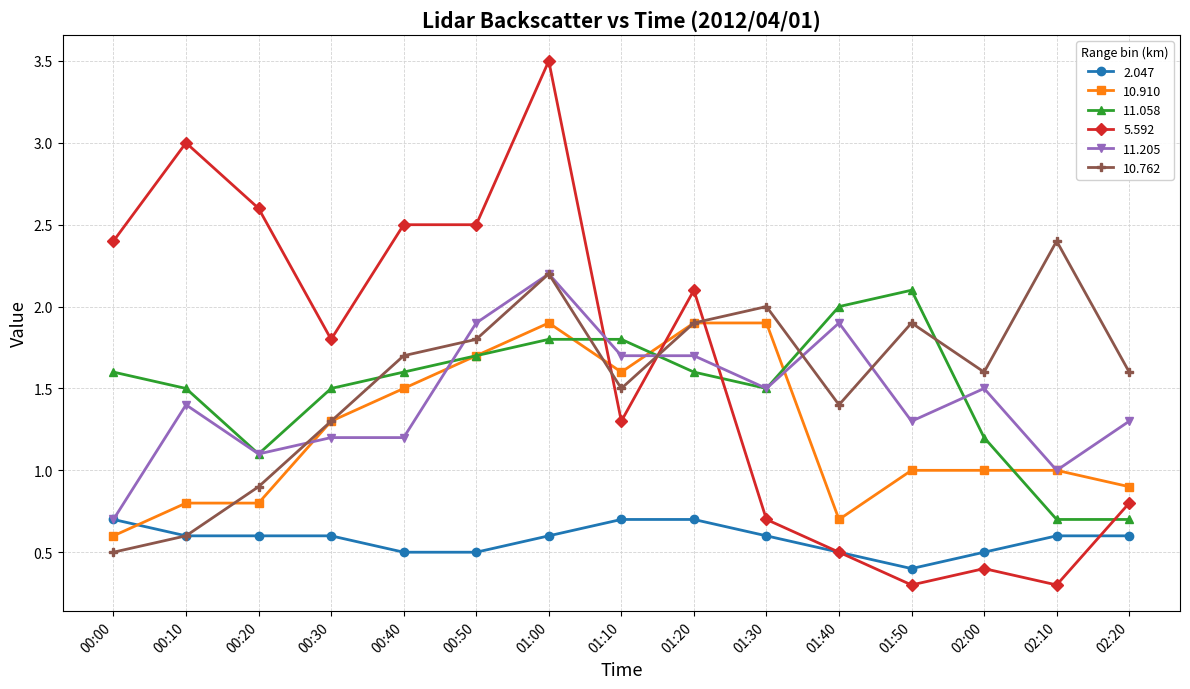

How many distinct data groups are displayed?

6